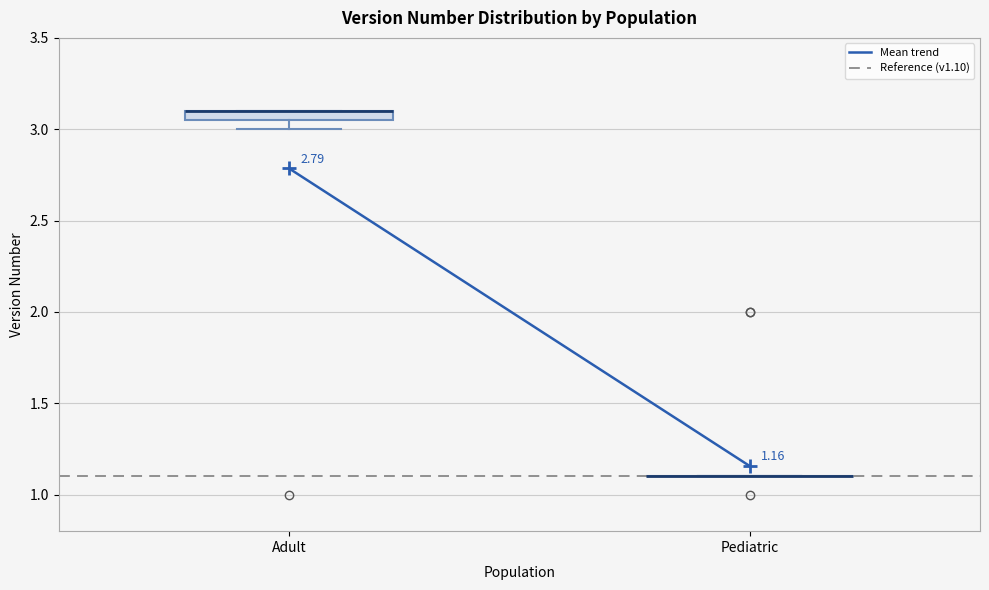

Comparing the boxes themselves (not the whiskers), which one is the tallest?

Adult